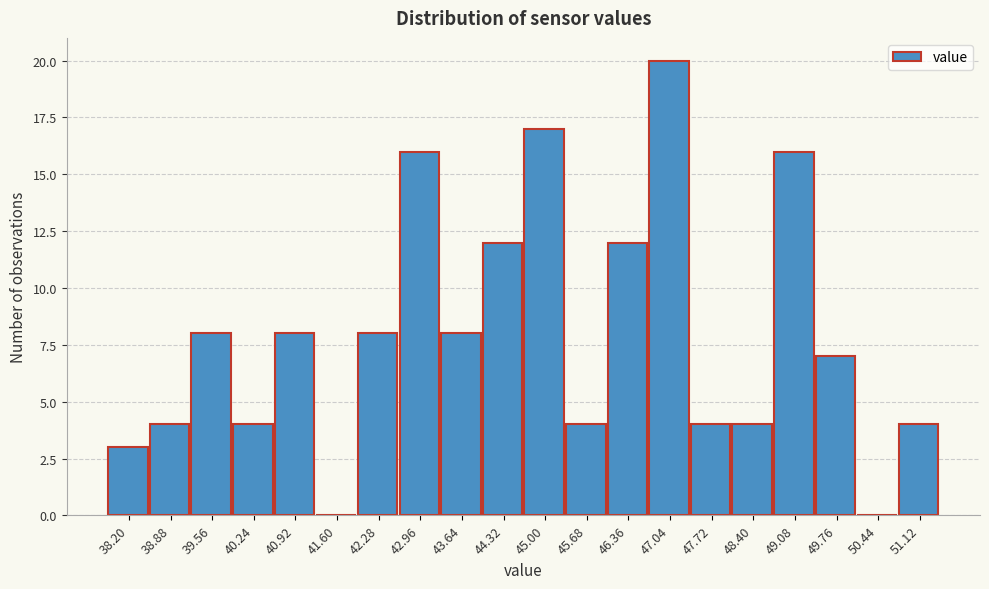

Reading left to right, list all the values displayed in this chart.

38.20=3	38.88=4	39.56=8	40.24=4	40.92=8	41.60=0	42.28=8	42.96=16	43.64=8	44.32=12	45.00=17	45.68=4	46.36=12	47.04=20	47.72=4	48.40=4	49.08=16	49.76=7	50.44=0	51.12=4